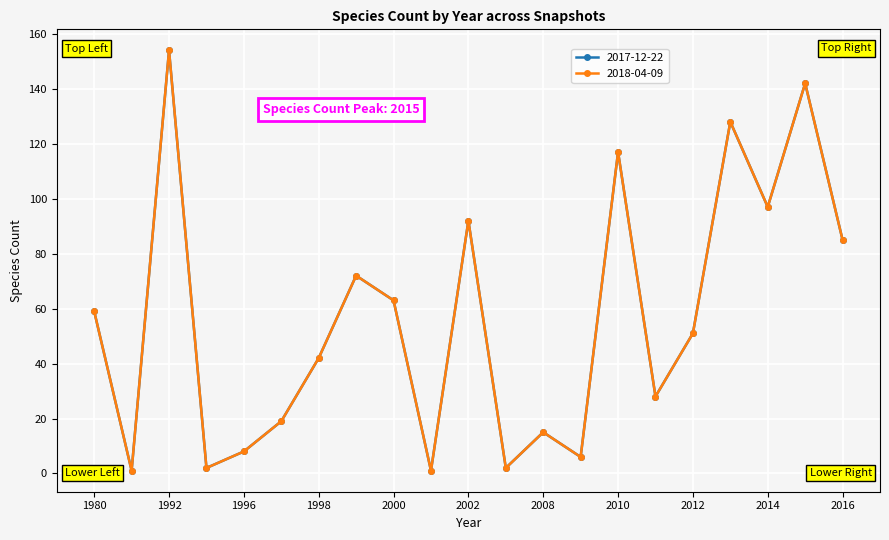

Where is the first local maximum for 2018-04-09?

1992